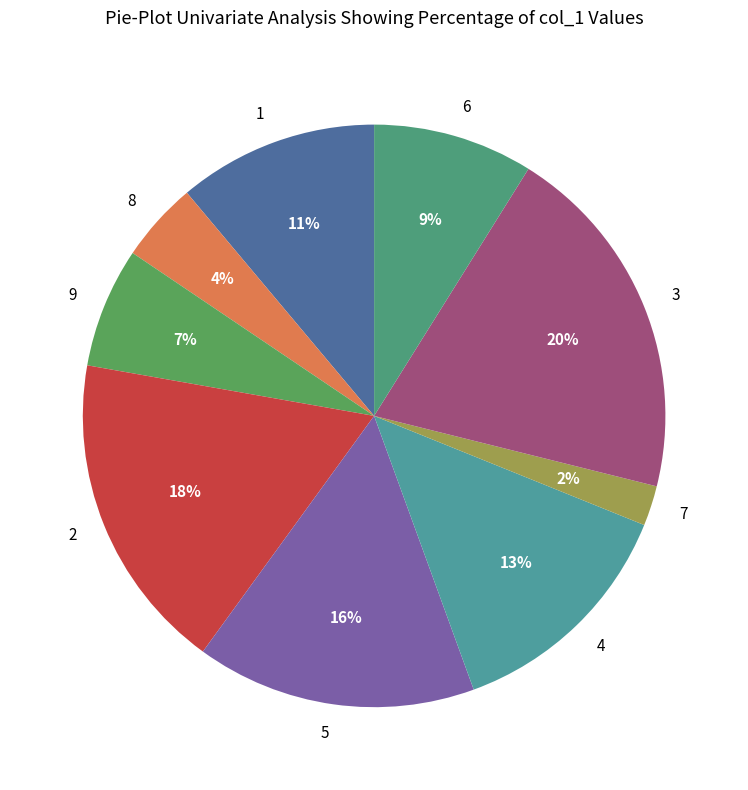

Rank the categories by value from highest to lowest.

3, 2, 5, 4, 1, 6, 9, 8, 7